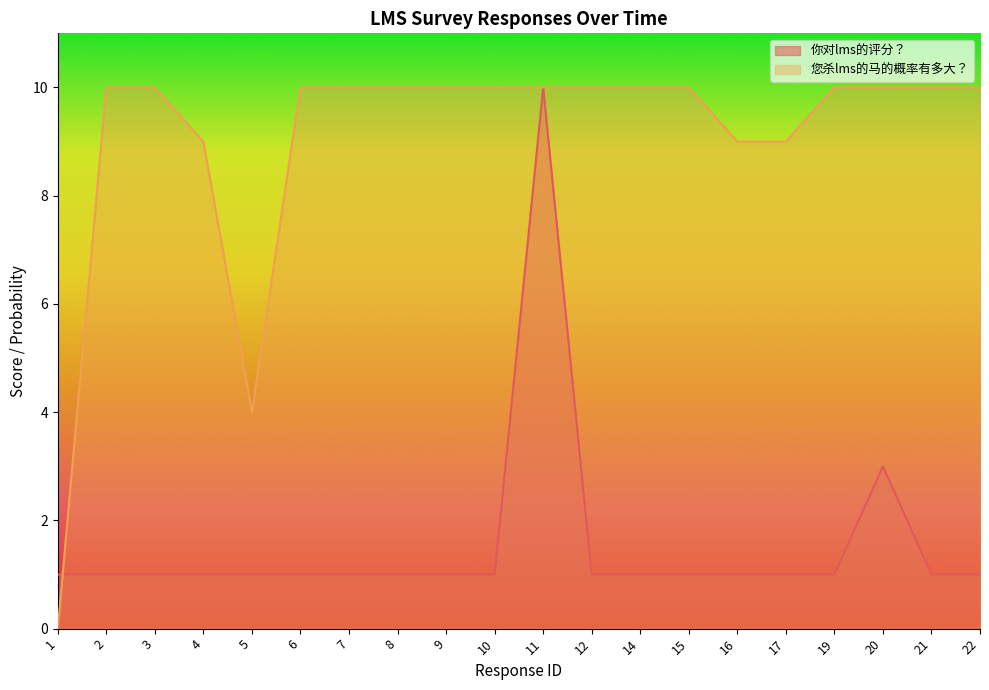

Rank the series by their maximum value, from lowest to highest.

你对lms的评分？, 您杀lms的马的概率有多大？